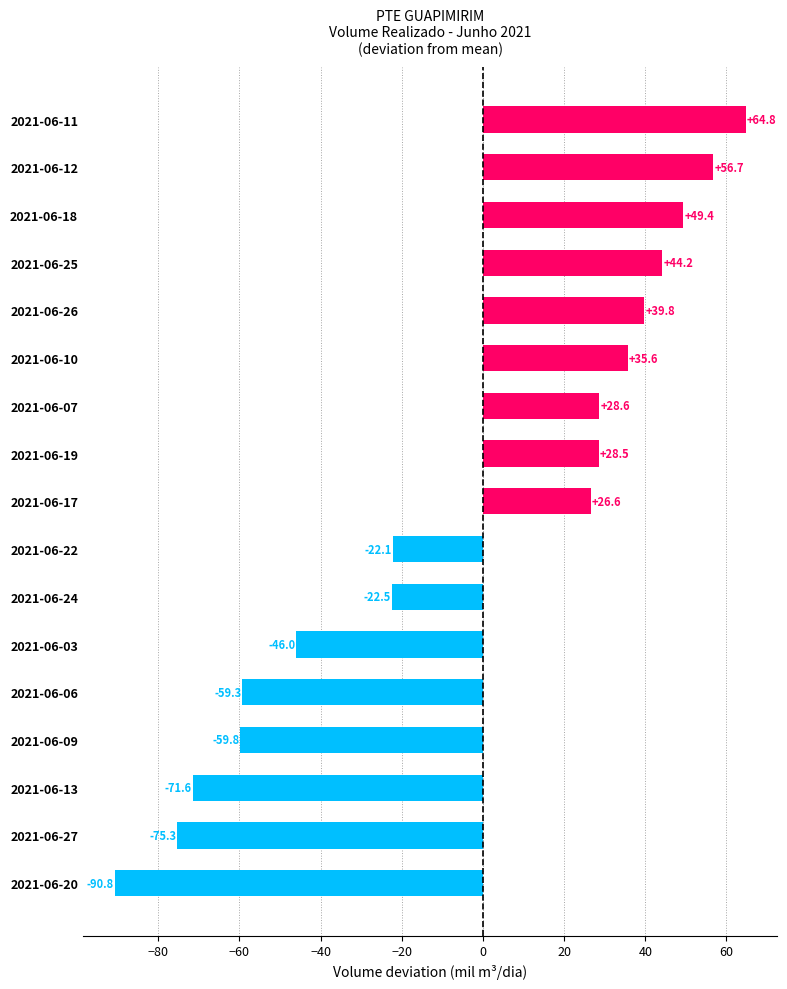

What is the average value?

-4.3